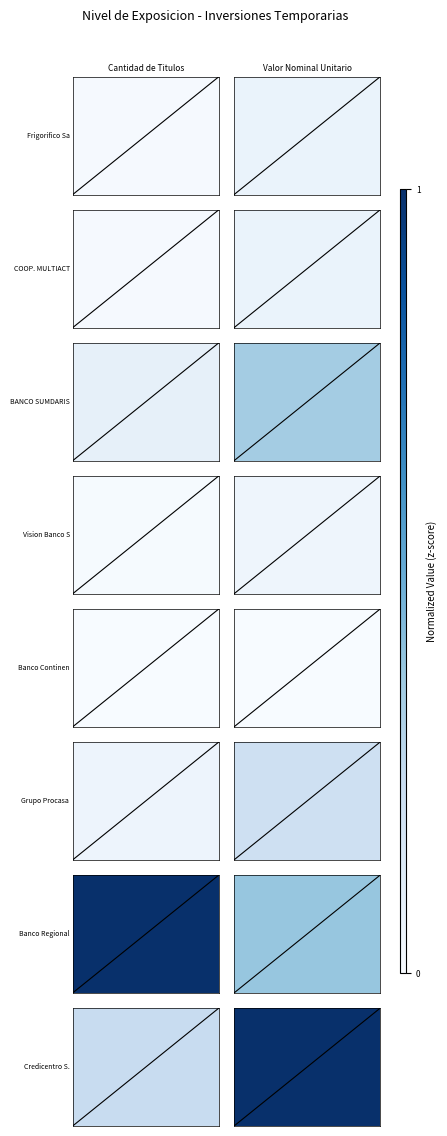

How many data points does each series have?

2